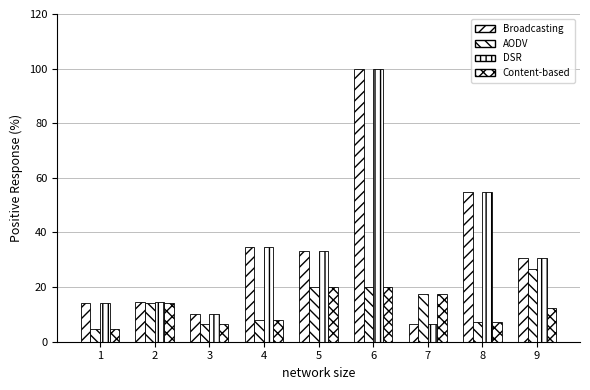

Does the chart contain stacked bars?

No